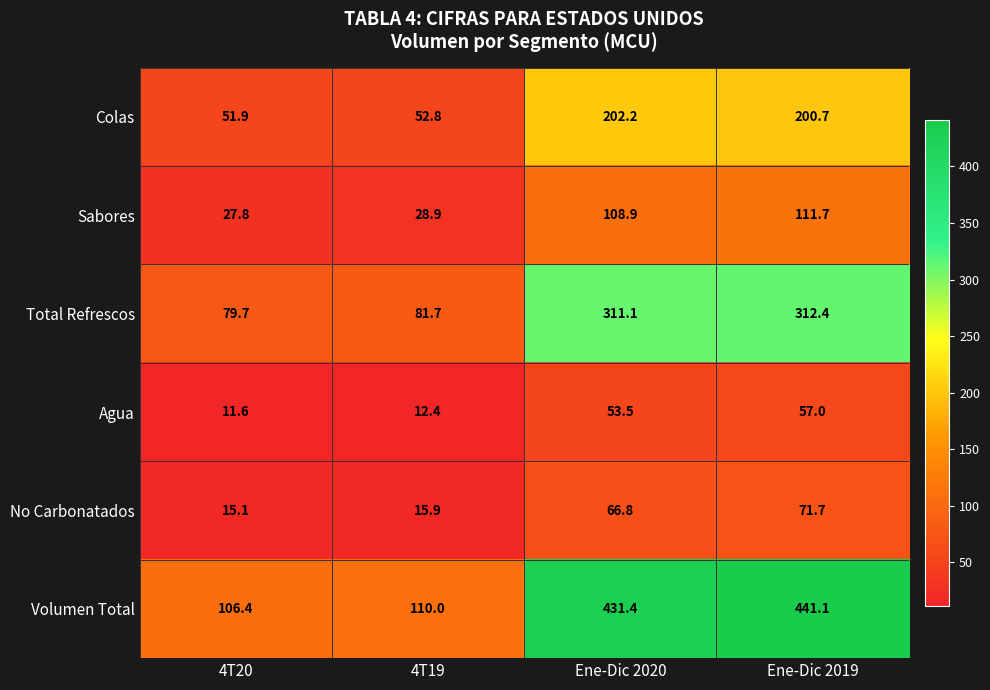

Reading left to right, list all the values displayed in this chart.

Colas: 4T20=51.9	4T19=52.8	Ene-Dic 2020=202.2	Ene-Dic 2019=200.7
Sabores: 4T20=27.8	4T19=28.9	Ene-Dic 2020=108.9	Ene-Dic 2019=111.7
Total Refrescos: 4T20=79.7	4T19=81.7	Ene-Dic 2020=311.1	Ene-Dic 2019=312.4
Agua: 4T20=11.6	4T19=12.4	Ene-Dic 2020=53.5	Ene-Dic 2019=57.0
No Carbonatados: 4T20=15.1	4T19=15.9	Ene-Dic 2020=66.8	Ene-Dic 2019=71.7
Volumen Total: 4T20=106.4	4T19=110.0	Ene-Dic 2020=431.4	Ene-Dic 2019=441.1